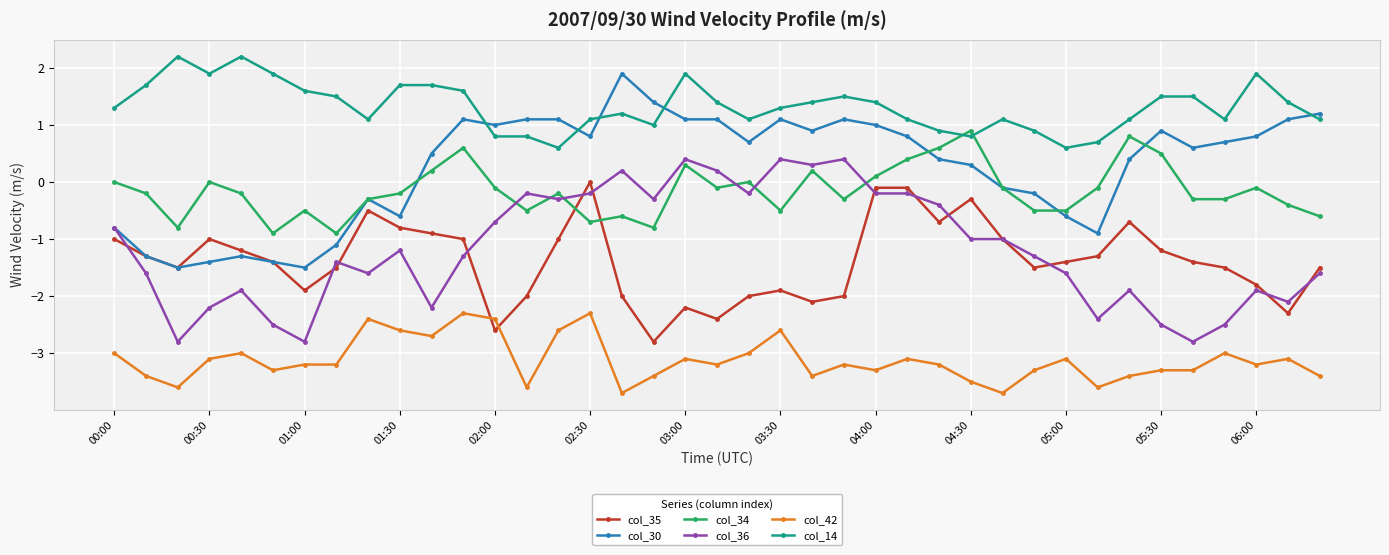

Rank the series by their maximum value, from highest to lowest.

col_14, col_30, col_34, col_36, col_35, col_42